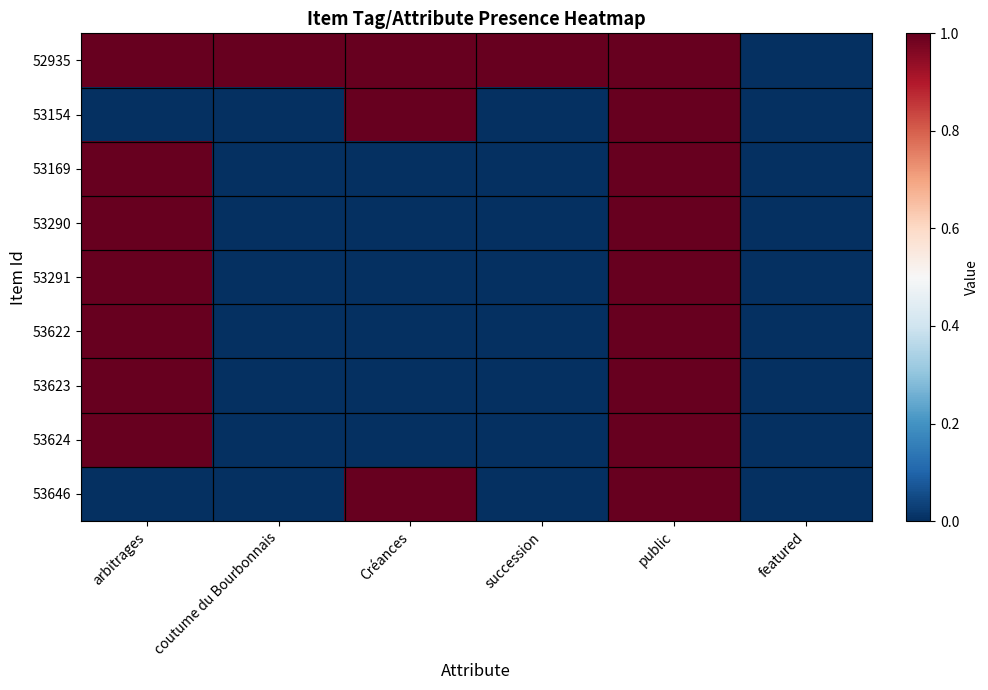

At which category is the sum across all series the highest?

public